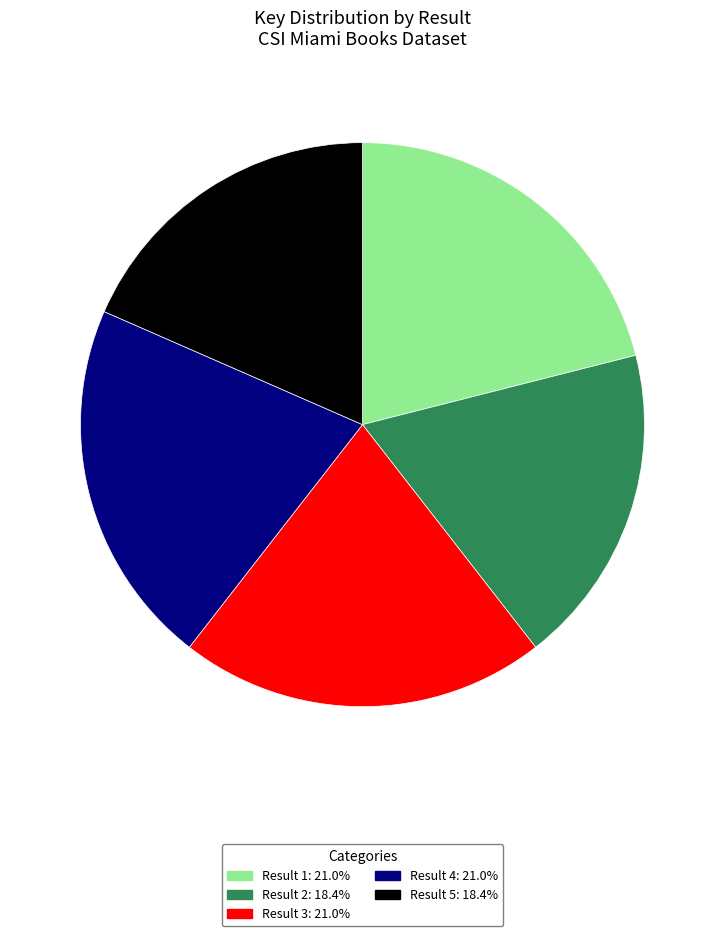

Approximately how many times larger is the value at Result 5: 18.4% compared to Result 2: 18.4%?

1.0